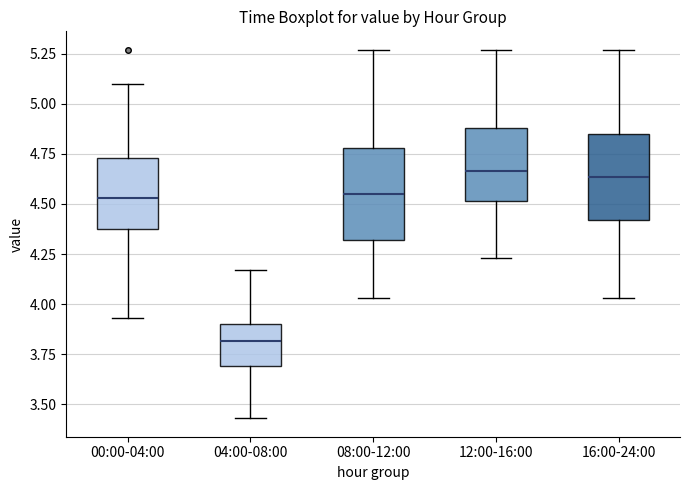

Reading left to right, transcribe this box plot: for each box, give where its median line is, the range the box spans, and where its two whiskers end, as read against the y-axis. The values are not printed on the chart, so give them approximately, as read against the axis.

00:00-04:00: median 4.55, box 4.40 to 4.75, whiskers 3.95 to 5.10
04:00-08:00: median 3.80, box 3.70 to 3.90, whiskers 3.45 to 4.15
08:00-12:00: median 4.55, box 4.30 to 4.80, whiskers 4.05 to 5.25
12:00-16:00: median 4.65, box 4.50 to 4.90, whiskers 4.25 to 5.25
16:00-24:00: median 4.65, box 4.40 to 4.85, whiskers 4.05 to 5.25